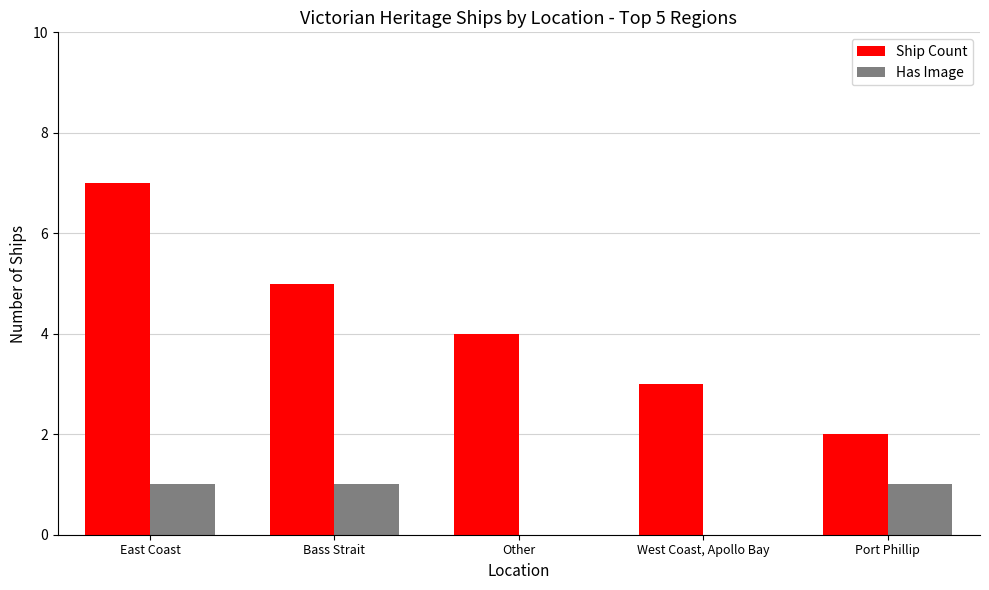

Count the number of categories in the chart.

5